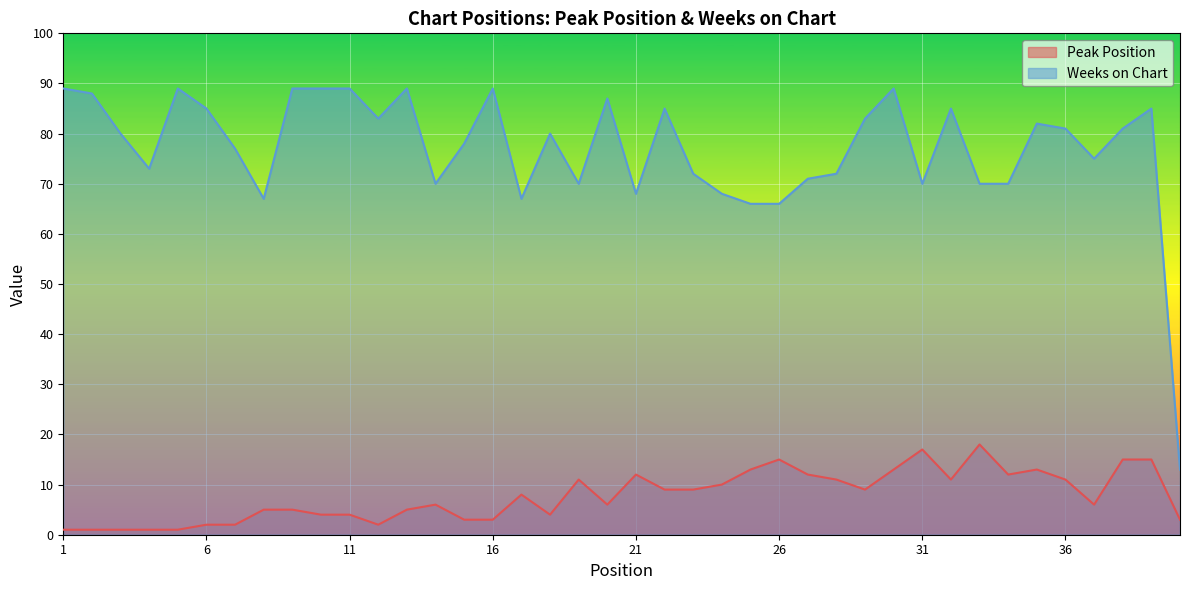

Does the chart display data point markers on the line(s)?

No